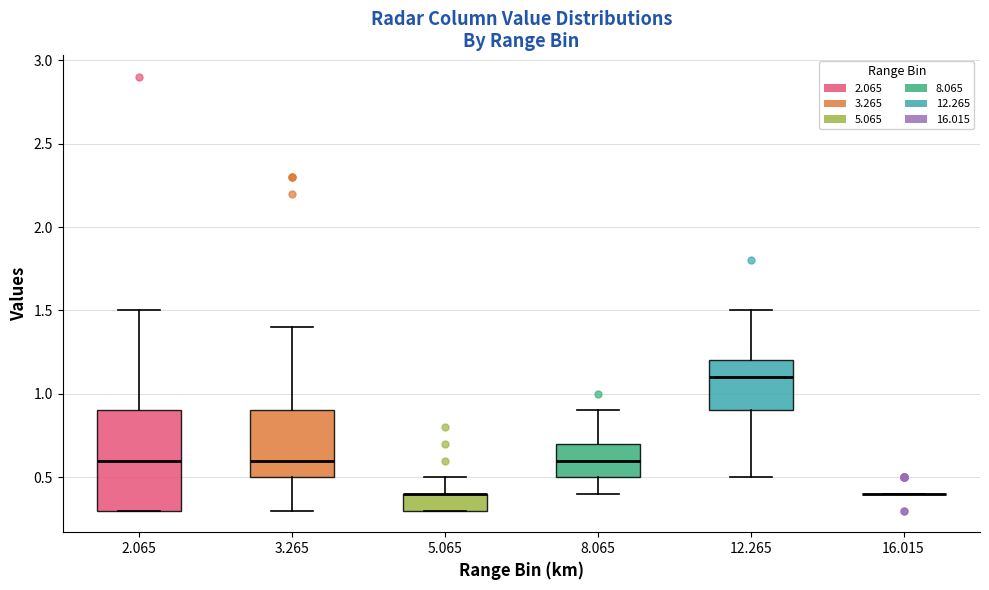

Which box is the tallest, from its lower edge to its upper edge?

2.065